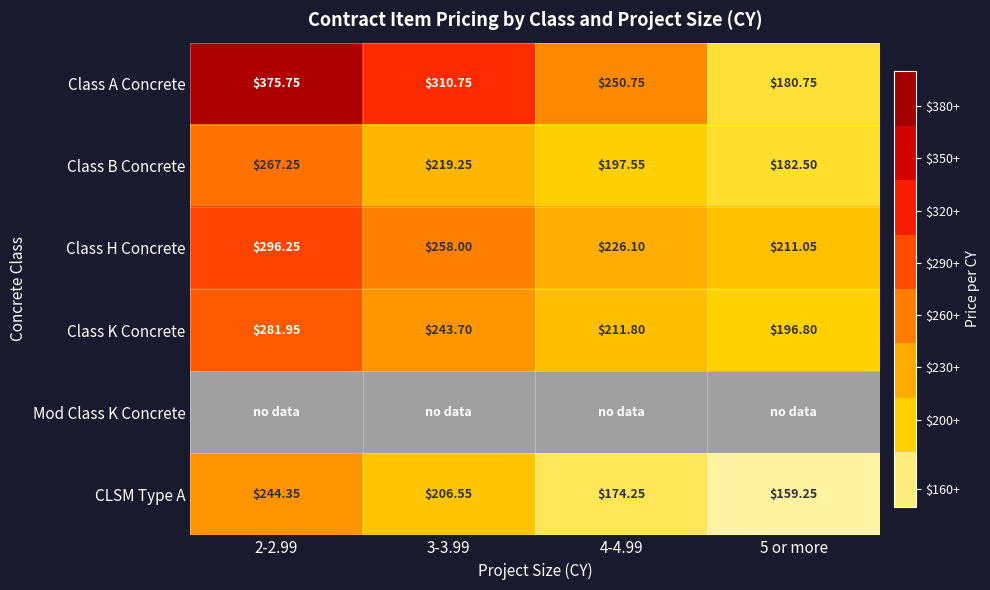

How many values in the Class K Concrete series are below 243?

2